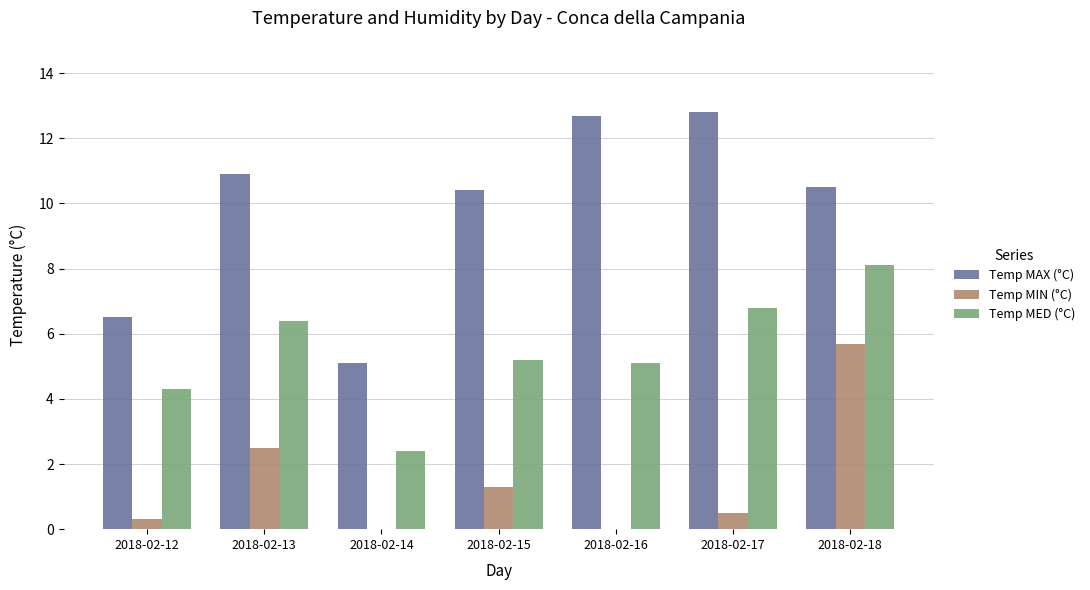

Count the number of categories in the chart.

7